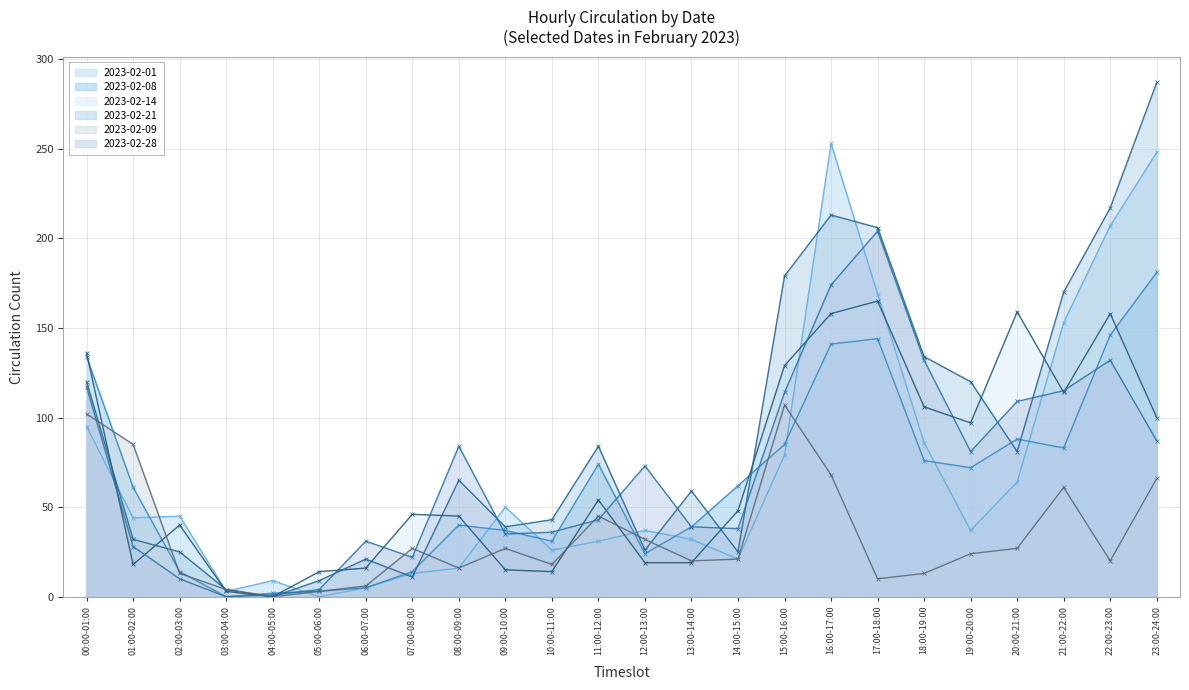

Where does the 2023-02-14 series first go above 48?

00:00-01:00